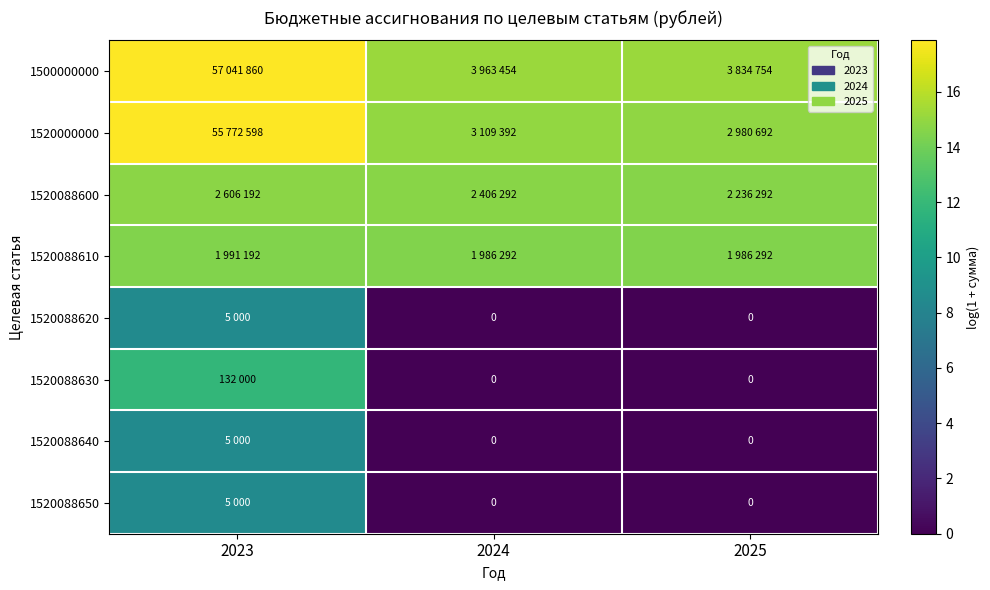

Which category has the highest value across all series?

2023